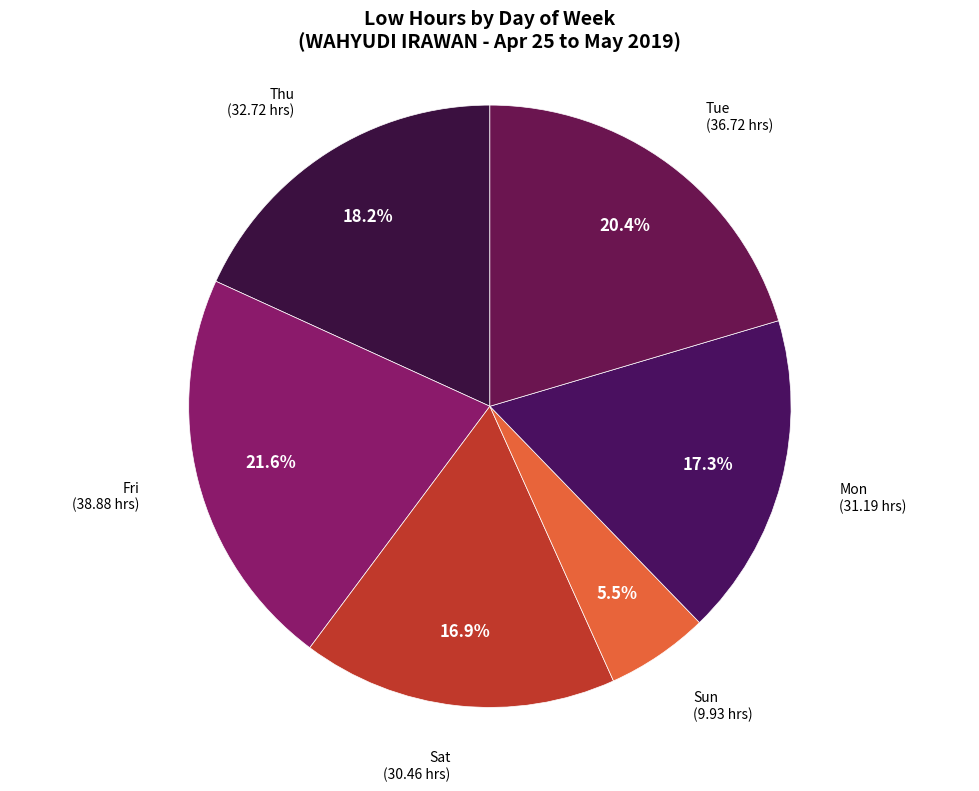

Count the number of slices in the pie.

6